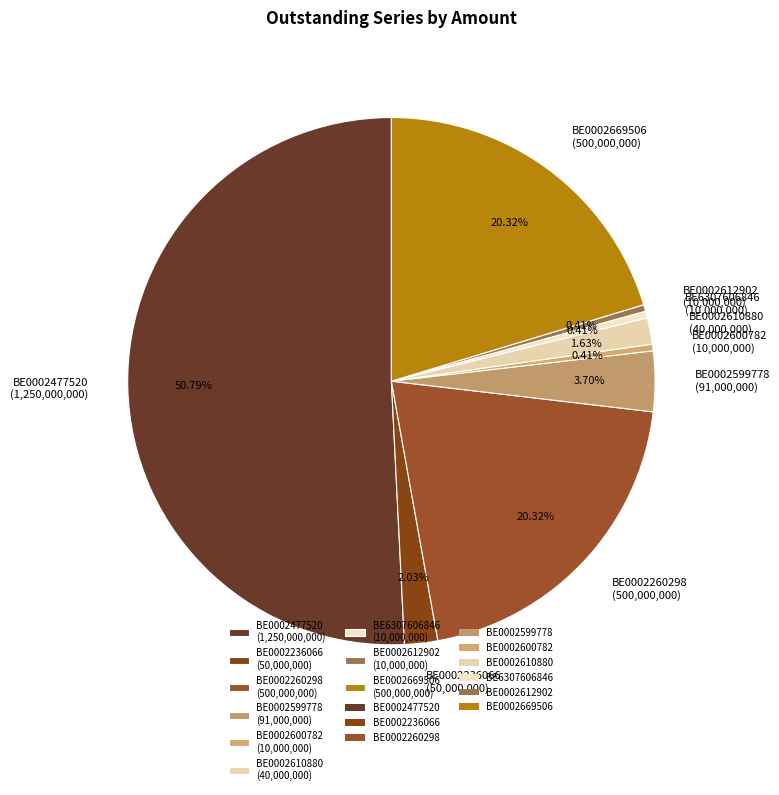

Which has a higher value, BE0002599778 or BE0002610880?

BE0002599778